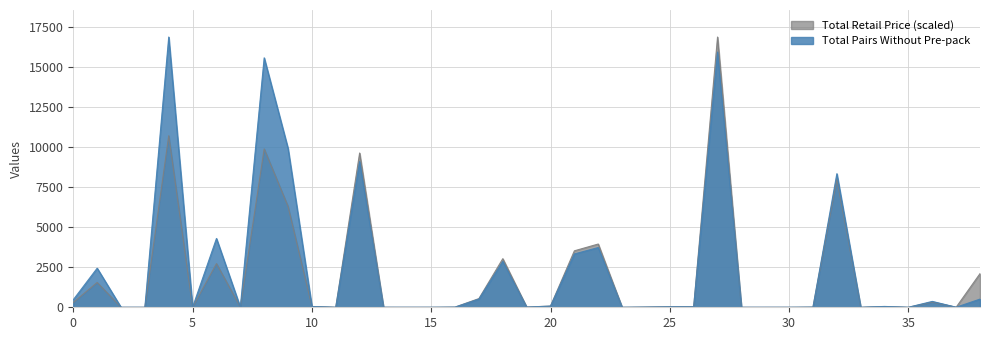

Read the Total Retail Price value at 21.

3525.6